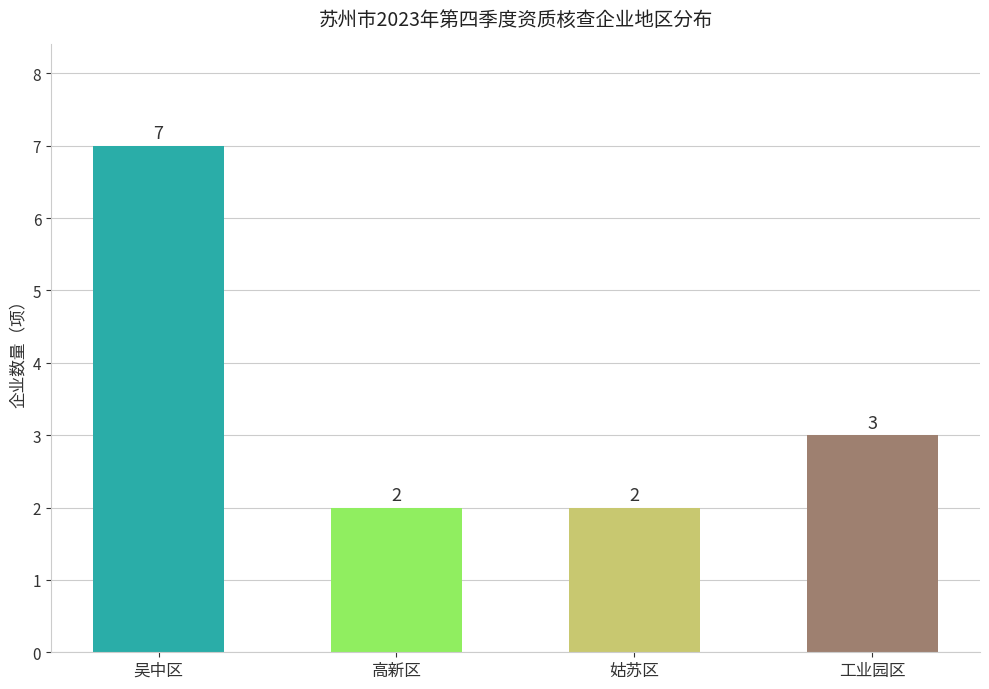

Are the bars grouped side by side (vs. stacked)?

No